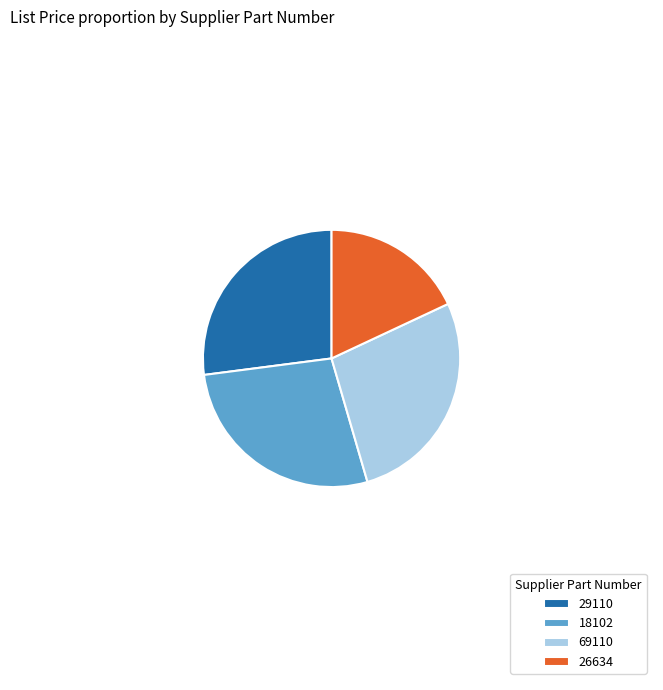

Combined, do 26634 and 18102 account for over 50%?

No